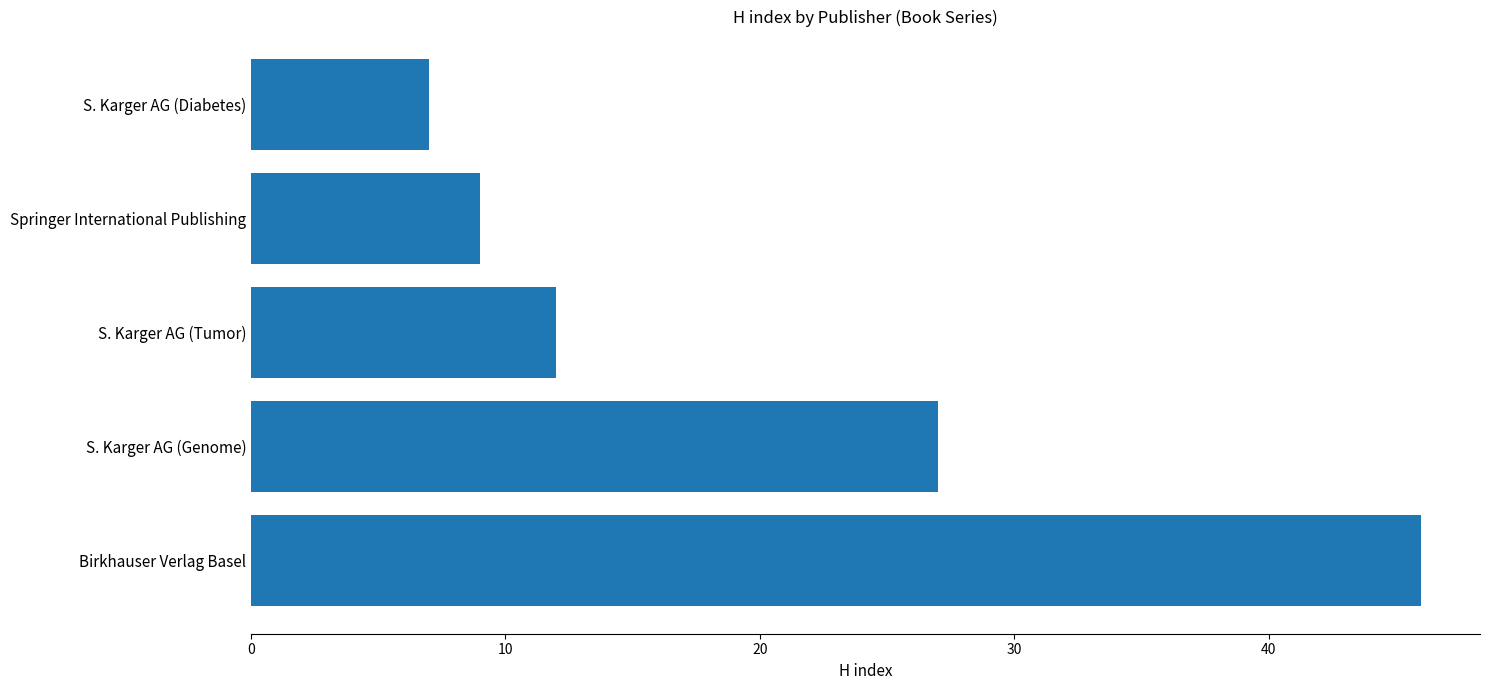

Count the number of data series in this chart.

1